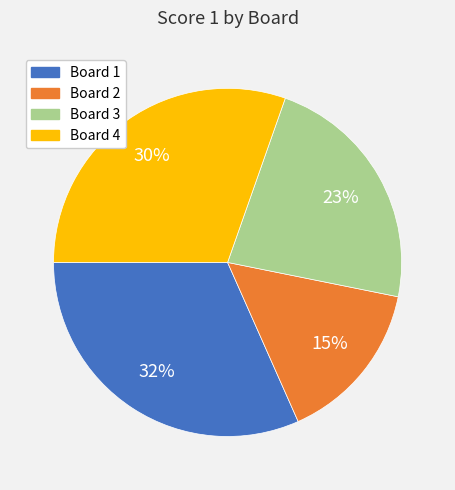

Between Board 3 and Board 2, which is larger?

Board 3